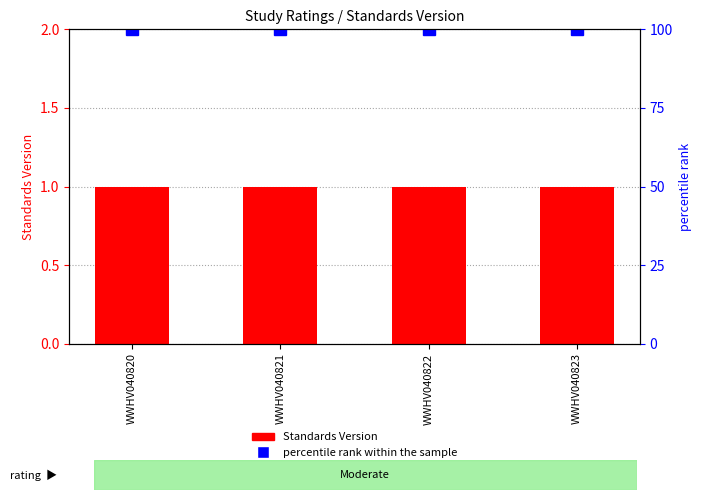

Reading right to left, list all the values displayed in this chart.

Standards Version: 1	1	1	1
percentile rank within the sample: 100	100	100	100